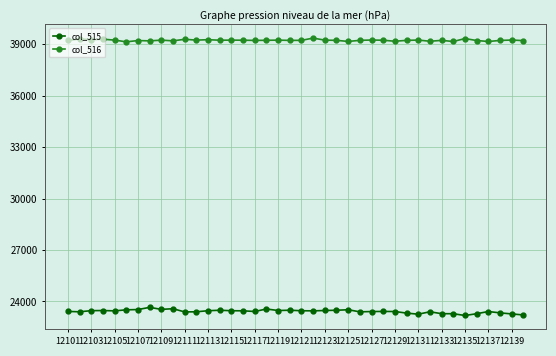

True or false: col_516 and col_515 cross at least once.

False